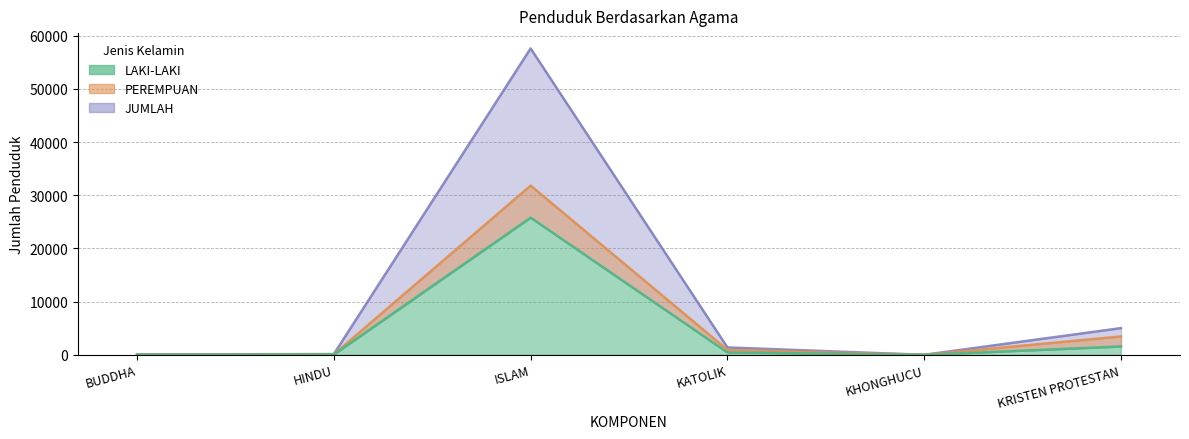

Between HINDU and KHONGHUCU, which is larger?

HINDU